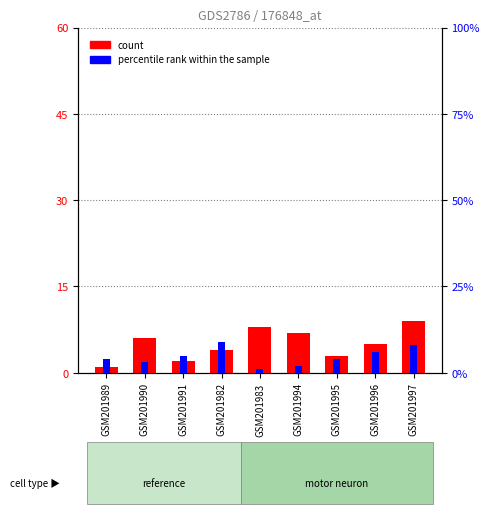

What are all the series names shown in the legend?

count, percentile rank within the sample